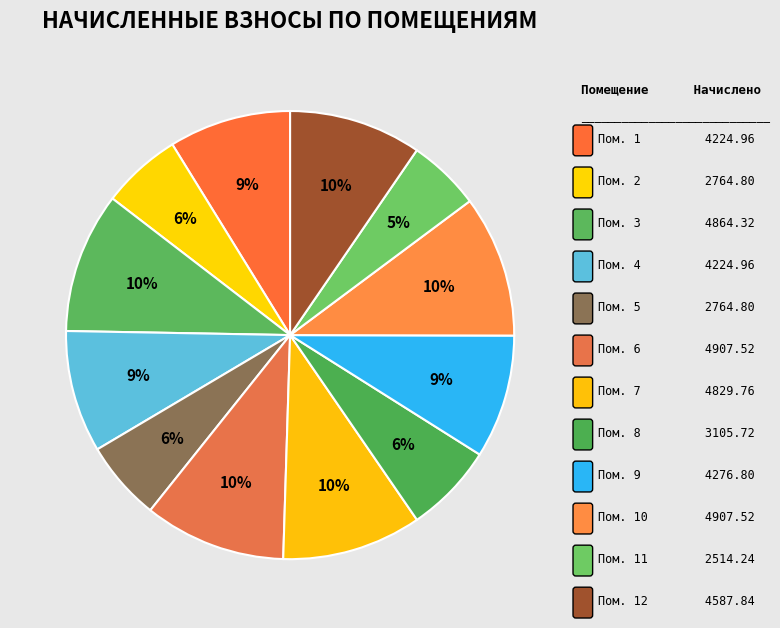

Rank the categories by value from highest to lowest.

6, 10, 3, 7, 12, 9, 1, 4, 8, 2, 5, 11